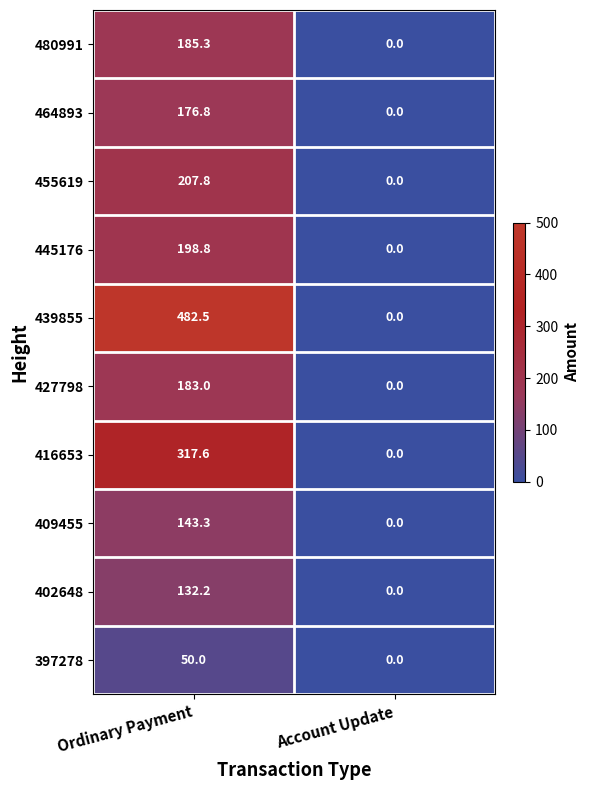

What is the total value across all series at Ordinary Payment?

2077.3